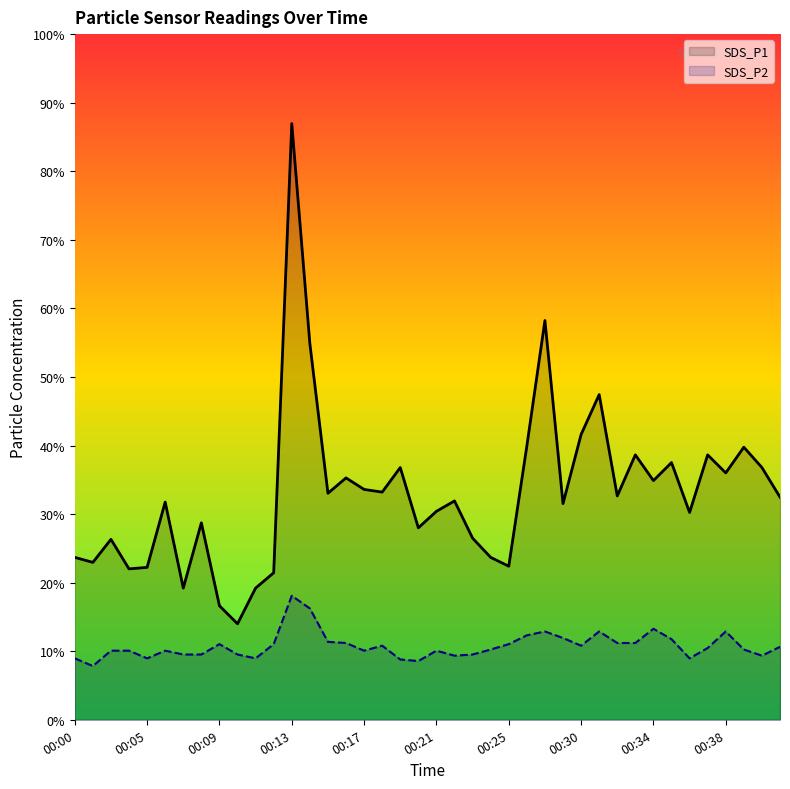

List the series in order of their overall mean, lowest first.

SDS_P2, SDS_P1